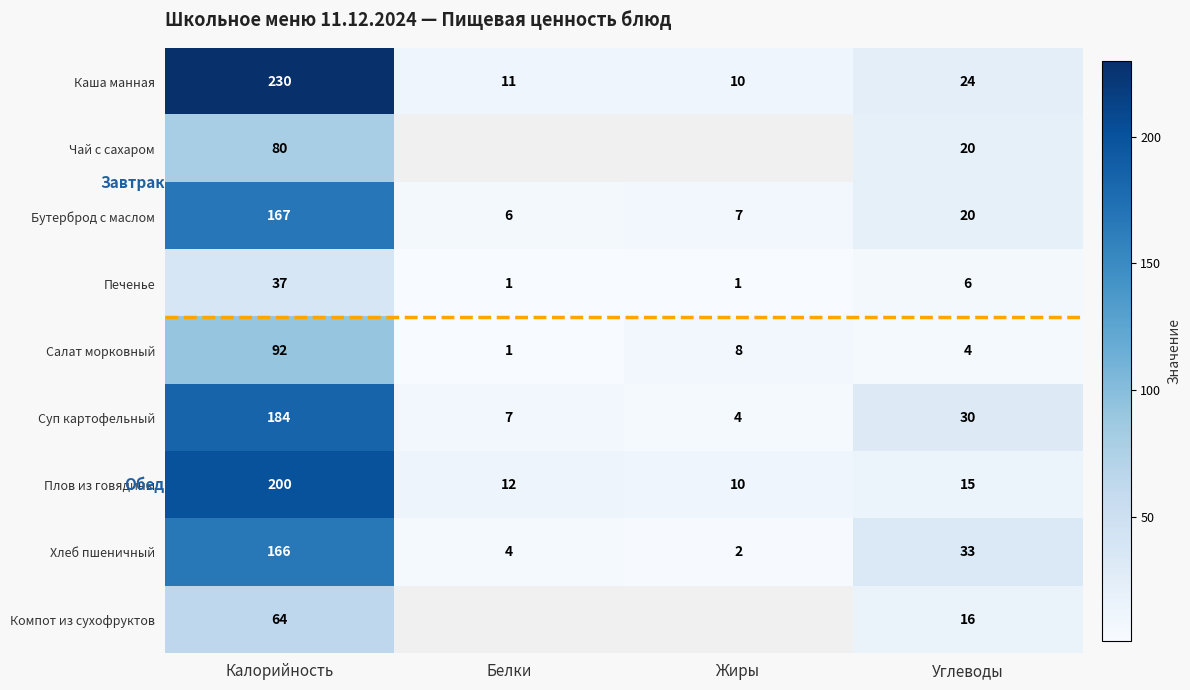

What is the highest value of the Хлеб пшеничный series?

166